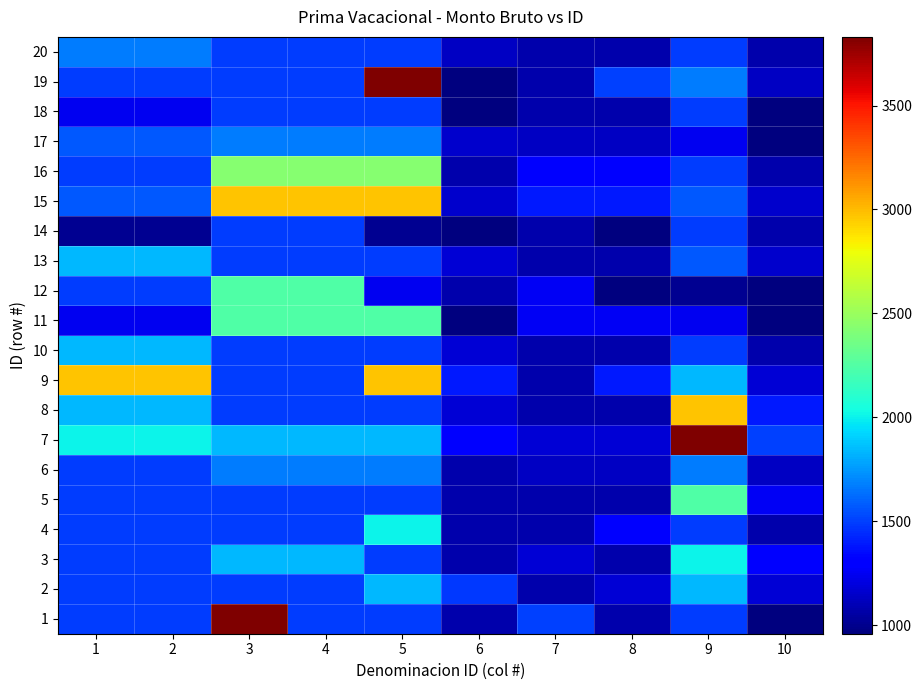

Reading left to right, what are all the values shown in this chart?

1: 1=1497.0	2=1497.0	3=3830.4	4=1497.0	5=1497.0	6=1079.4	7=1502.1	8=1079.4	9=1497.0	10=963.3
2: 1=1497.0	2=1497.0	3=1497.0	4=1497.0	5=1840.7	6=1480.7	7=1079.4	8=1177.1	9=1840.7	10=1177.1
3: 1=1497.0	2=1497.0	3=1840.7	4=1840.7	5=1497.0	6=1079.4	7=1177.1	8=1079.4	9=2009.3	10=1288.5
4: 1=1497.0	2=1497.0	3=1497.0	4=1497.0	5=2009.3	6=1079.4	7=1079.4	8=1288.5	9=1497.0	10=1079.4
5: 1=1497.0	2=1497.0	3=1497.0	4=1497.0	5=1497.0	6=1079.4	7=1079.4	8=1079.4	9=2242.1	10=1252.7
6: 1=1497.0	2=1497.0	3=1674.4	4=1674.4	5=1674.4	6=1079.4	7=1136.6	8=1136.6	9=1674.4	10=1136.6
7: 1=2009.3	2=2009.3	3=1840.7	4=1840.7	5=1840.7	6=1288.5	7=1177.1	8=1177.1	9=3830.4	10=1502.1
8: 1=1840.7	2=1840.7	3=1497.0	4=1497.0	5=1497.0	6=1177.1	7=1079.4	8=1079.4	9=2973.3	10=1390.4
9: 1=2973.3	2=2973.3	3=1497.0	4=1497.0	5=2973.3	6=1390.4	7=1079.4	8=1390.4	9=1840.7	10=1177.1
10: 1=1840.7	2=1840.7	3=1497.0	4=1497.0	5=1497.0	6=1177.1	7=1079.4	8=1079.4	9=1497.0	10=1079.4
11: 1=1245.3	2=1245.3	3=2242.1	4=2242.1	5=2242.1	6=963.3	7=1252.7	8=1252.7	9=1245.3	10=963.3
12: 1=1497.0	2=1497.0	3=2242.1	4=2242.1	5=1245.3	6=1079.4	7=1252.7	8=963.3	9=1006.5	10=958.9
13: 1=1840.7	2=1840.7	3=1497.0	4=1497.0	5=1497.0	6=1177.1	7=1079.4	8=1079.4	9=1571.9	10=1154.3
14: 1=1006.5	2=1006.5	3=1497.0	4=1497.0	5=1006.5	6=958.9	7=1079.4	8=958.9	9=1497.0	10=1079.4
15: 1=1571.9	2=1571.9	3=2973.3	4=2973.3	5=2973.3	6=1154.3	7=1390.4	8=1390.4	9=1571.9	10=1154.3
16: 1=1497.0	2=1497.0	3=2431.0	4=2431.0	5=2431.0	6=1079.4	7=1288.3	8=1288.3	9=1497.0	10=1079.4
17: 1=1571.9	2=1571.9	3=1674.4	4=1674.4	5=1674.4	6=1154.3	7=1136.6	8=1136.6	9=1245.3	10=963.3
18: 1=1245.3	2=1245.3	3=1497.0	4=1497.0	5=1497.0	6=963.3	7=1079.4	8=1079.4	9=1494.3	10=963.3
19: 1=1494.3	2=1494.3	3=1497.0	4=1497.0	5=3830.4	6=963.3	7=1079.4	8=1502.1	9=1674.4	10=1136.6
20: 1=1674.4	2=1674.4	3=1497.0	4=1497.0	5=1497.0	6=1136.6	7=1079.4	8=1079.4	9=1497.0	10=1079.4